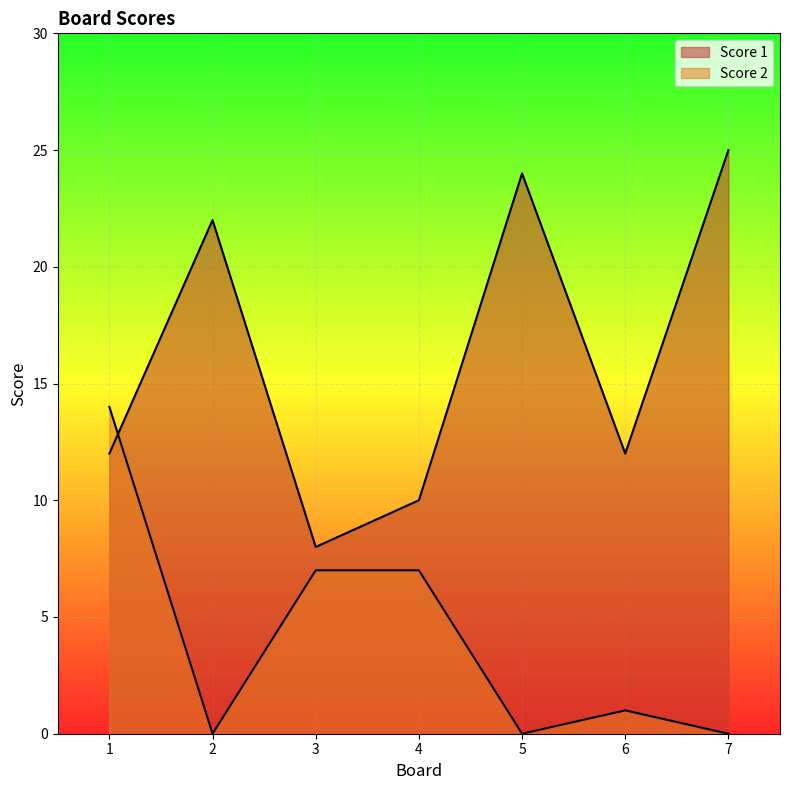

Is the value of Score 2 at 7 greater than the value of Score 1 at 2?

No